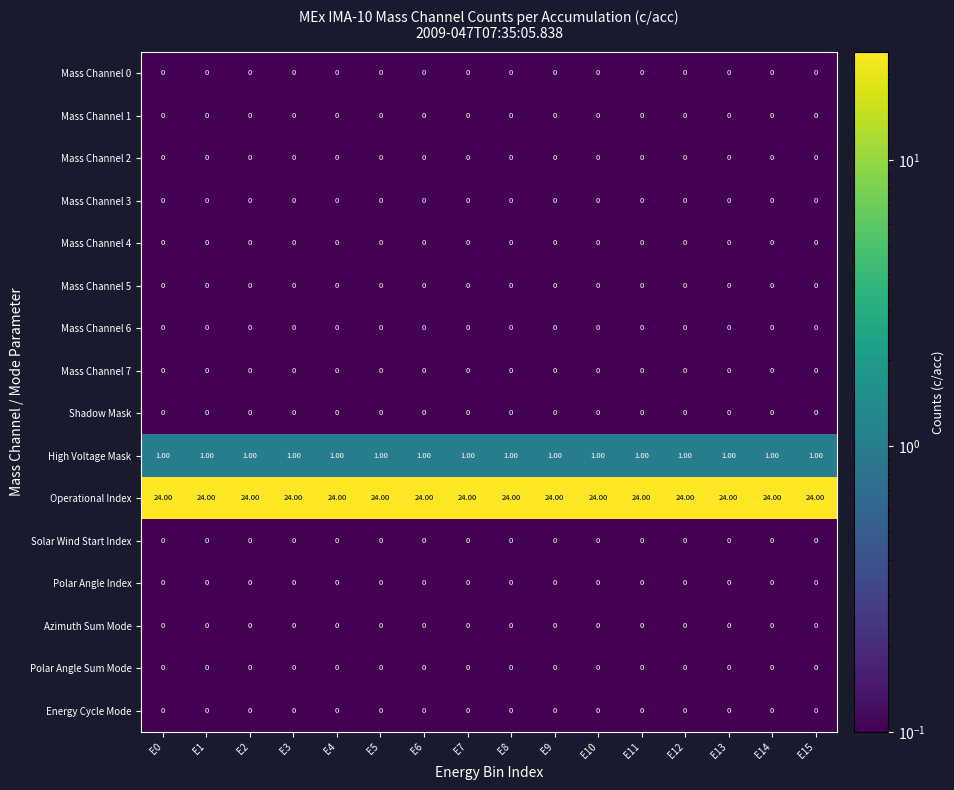

At how many categories does at least one series exceed 11?

16